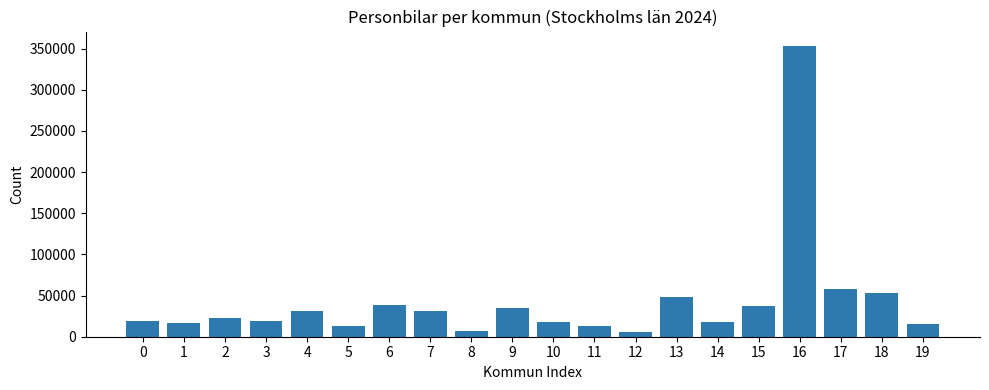

What is the difference between the second highest and second lowest values?

51037